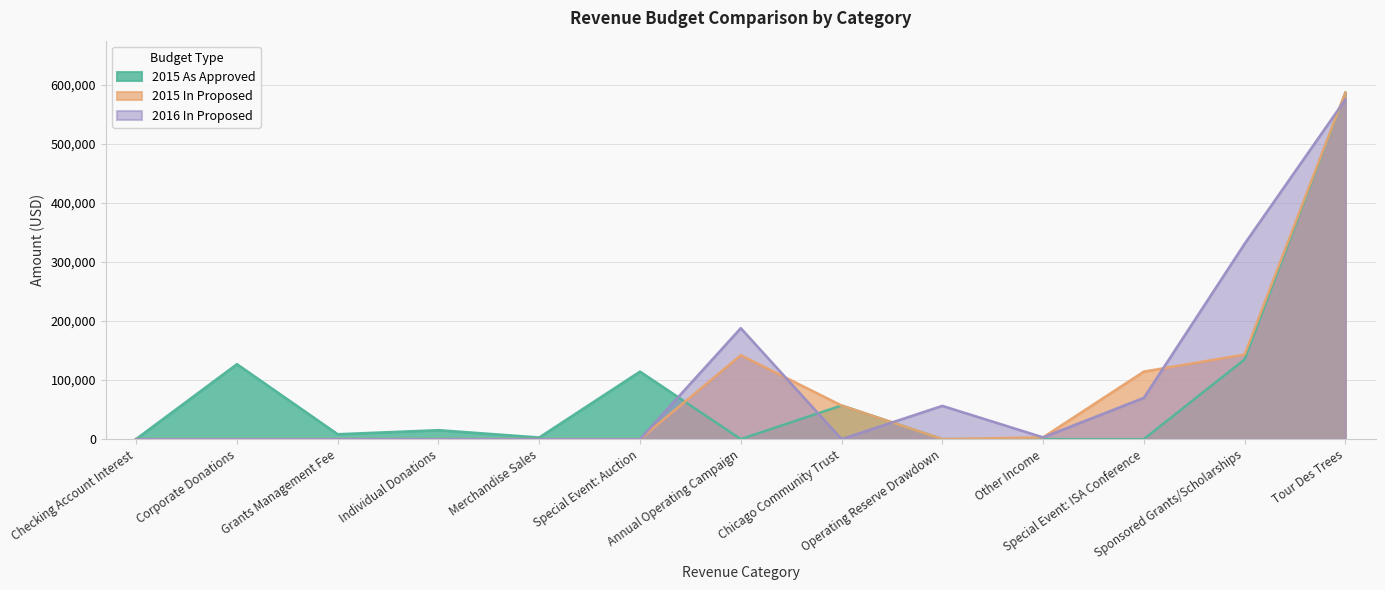

What is the difference between the highest and lowest values at Chicago Community Trust?

57000